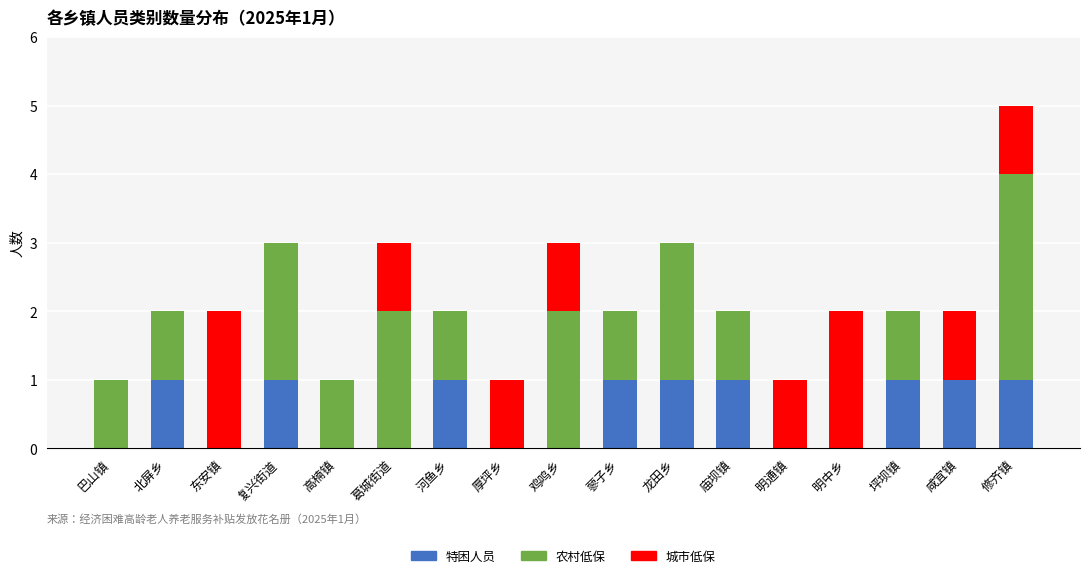

True or false: 特困人员 has a value of 0 at 巴山镇.

True